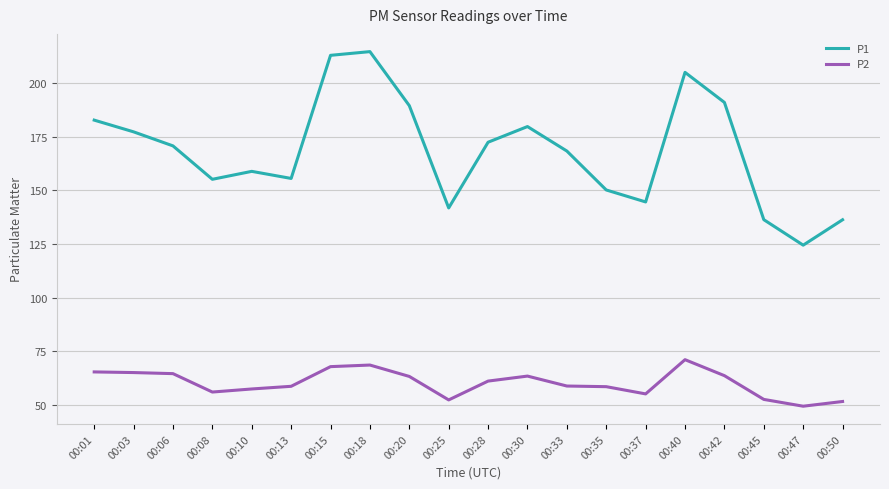

What are all the series names shown in the legend?

P1, P2